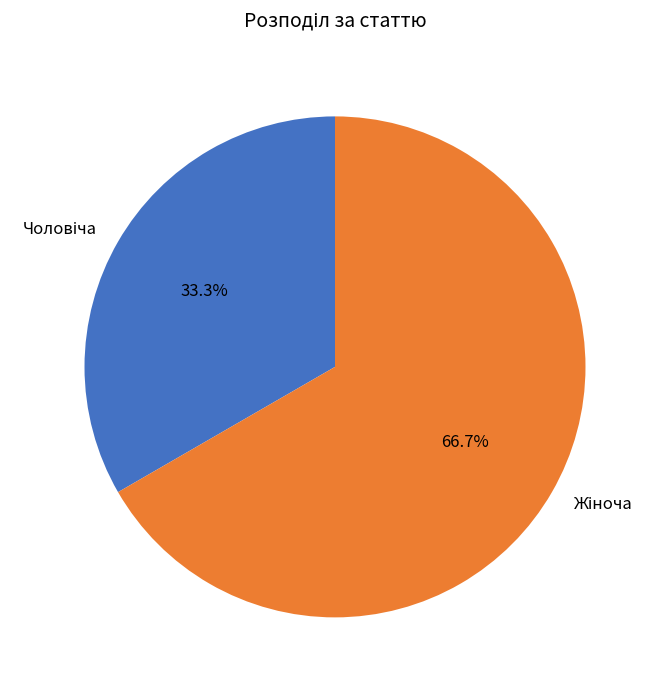

To the nearest percent, what is the average slice percentage?

50%